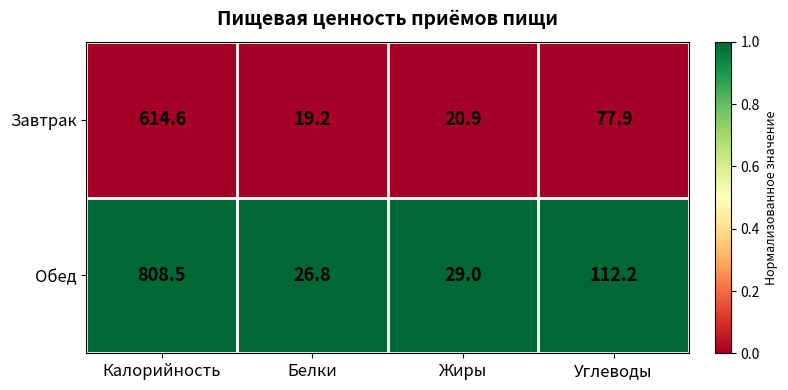

Reading left to right, transcribe all the data shown in this chart.

Завтрак: 614.6	19.2	20.9	77.9
Обед: 808.5	26.8	29.0	112.2